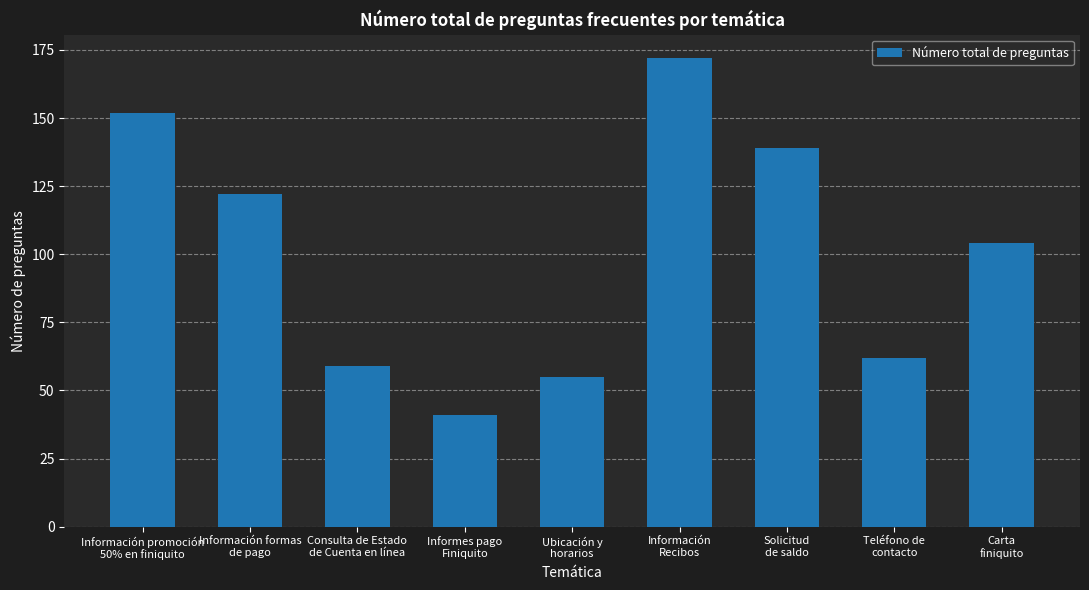

Rank the categories by value from lowest to highest.

Informes pago
Finiquito, Ubicación y
horarios, Consulta de Estado
de Cuenta en línea, Teléfono de
contacto, Carta
finiquito, Información formas
de pago, Solicitud
de saldo, Información promoción
50% en finiquito, Información
Recibos